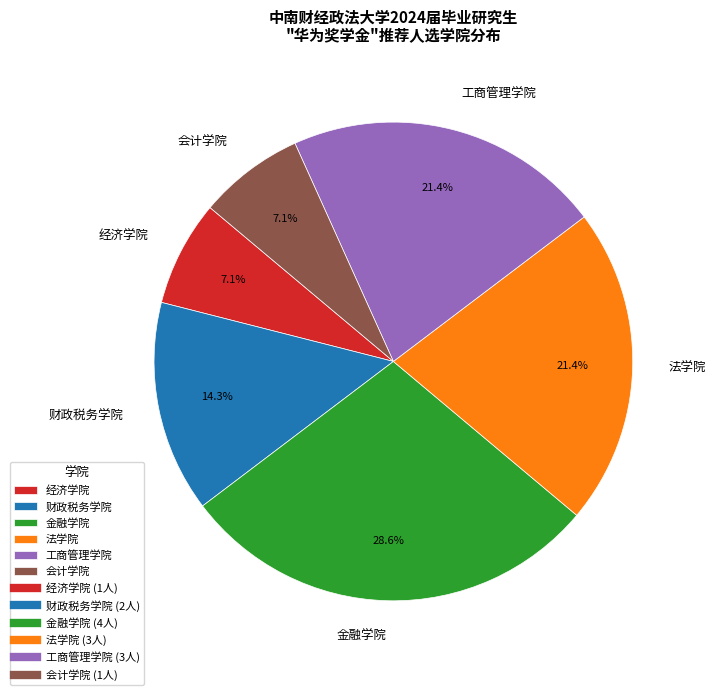

Between 金融学院 and 财政税务学院, which is larger?

金融学院